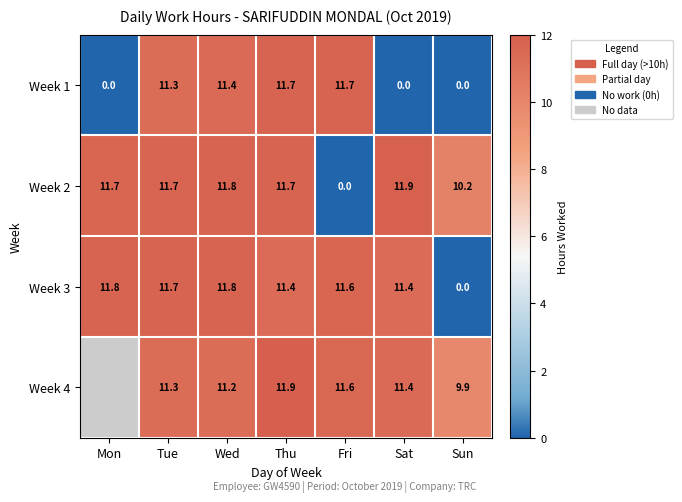

What is the spread (max minus min) of values at Fri?

11.7